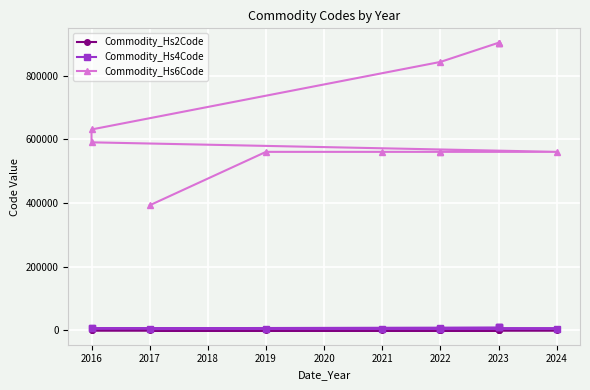

How many values in the Commodity_Hs4Code series exceed 5903?

5